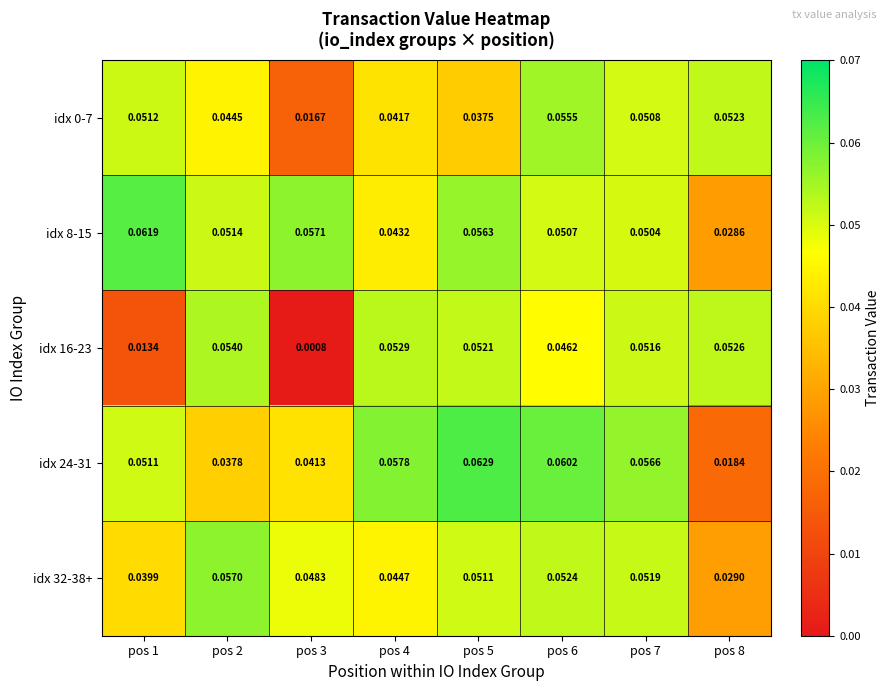

Which series has the largest total across all categories?

idx 8-15